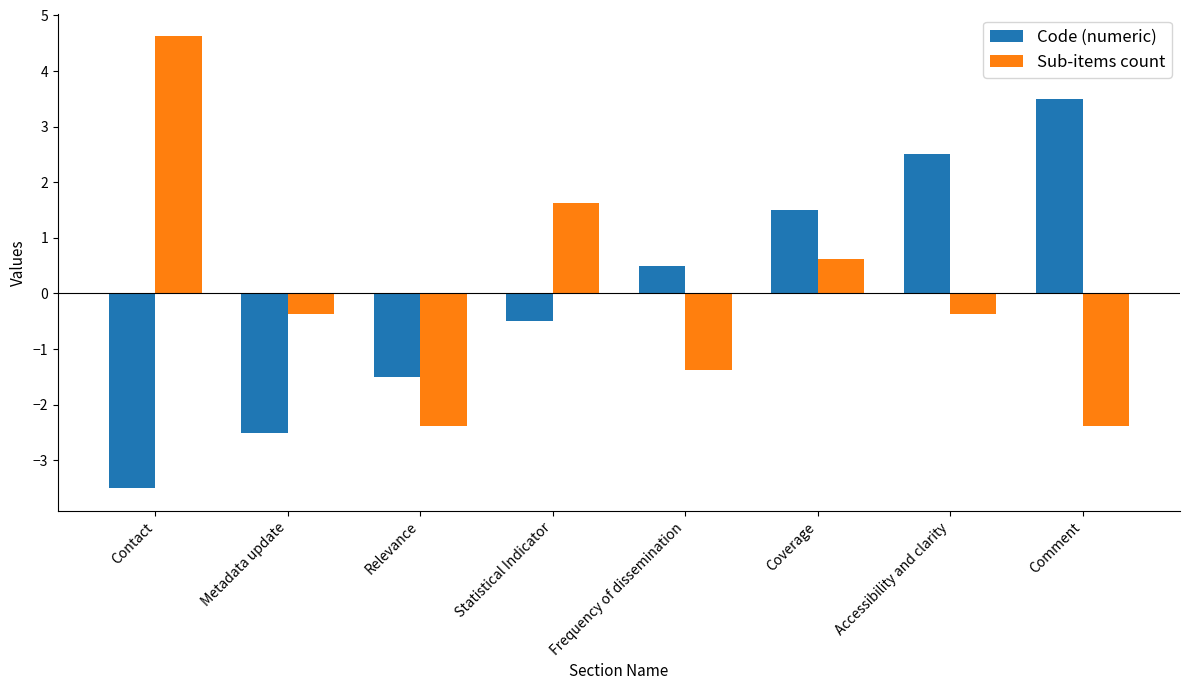

Which series changed the most between Relevance and Frequency of dissemination?

Code (numeric)